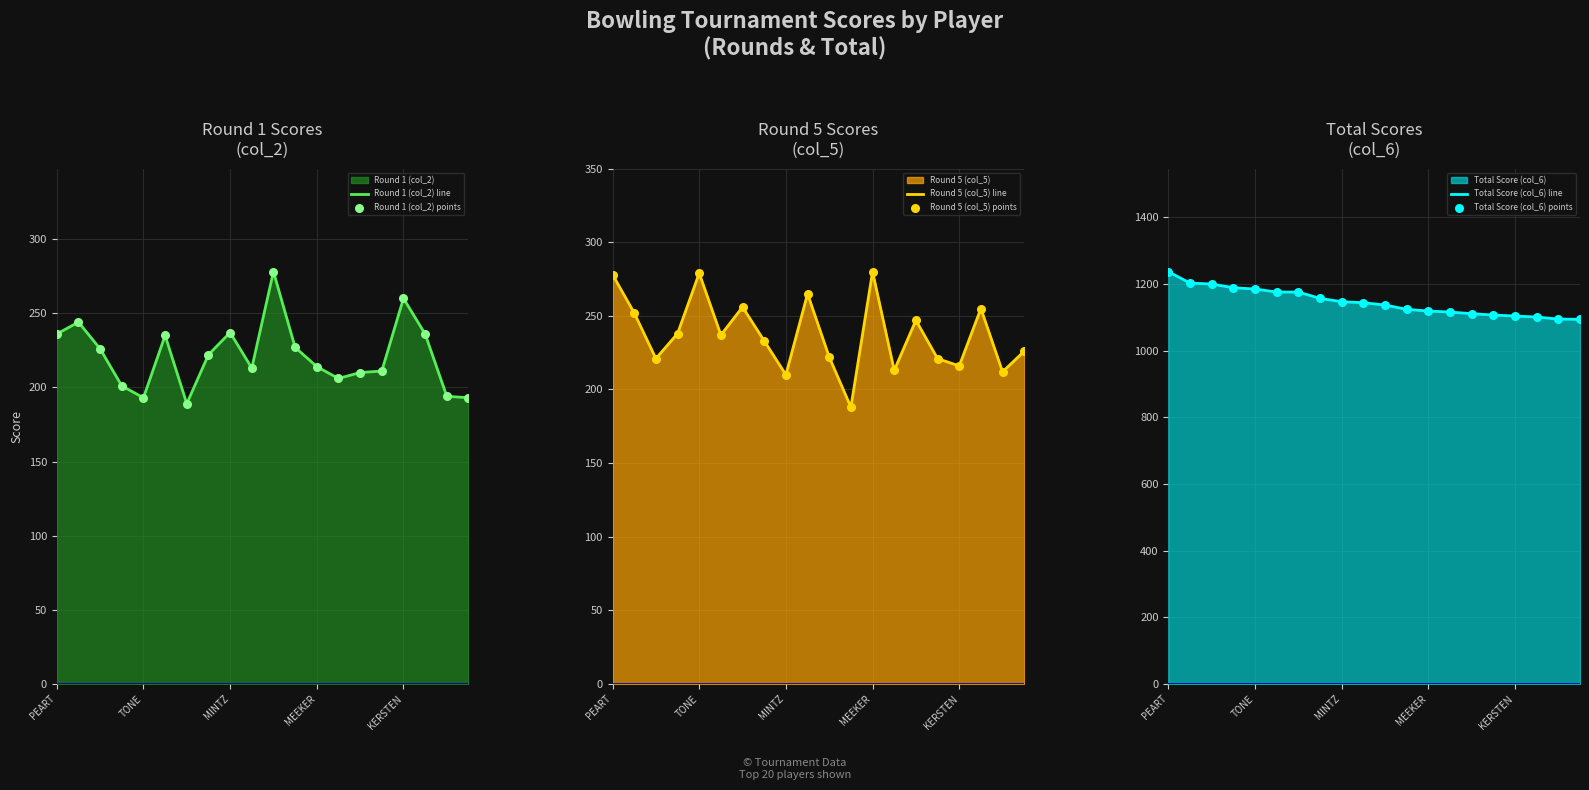

At how many categories does at least one series exceed 484?

20